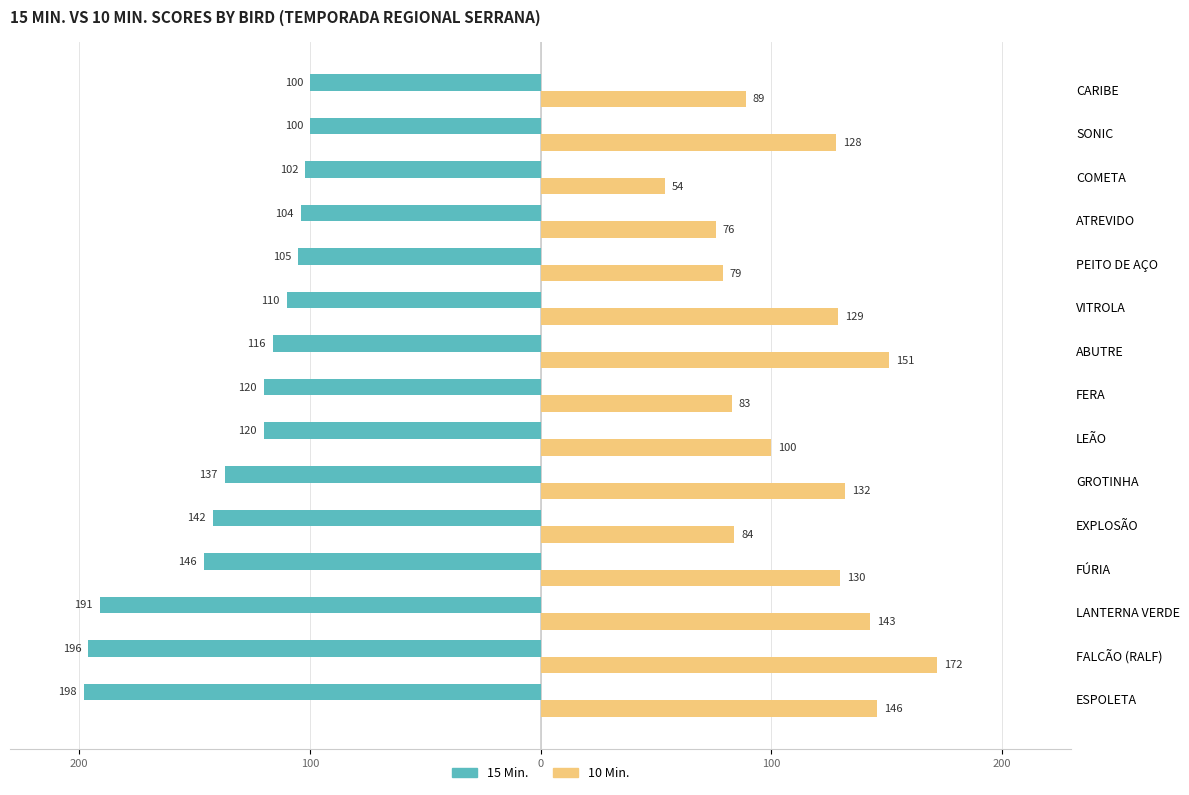

What are all the series names shown in the legend?

15 Min., 10 Min.